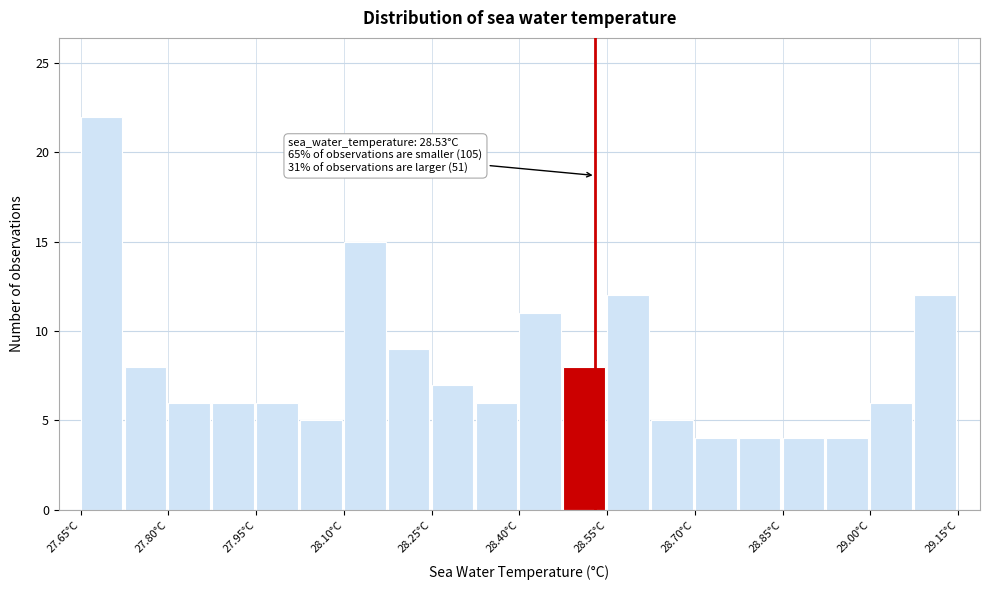

Around what value on the x-axis is the tallest bar? Give the approximate position of its centre, as read against the axis.

27.68